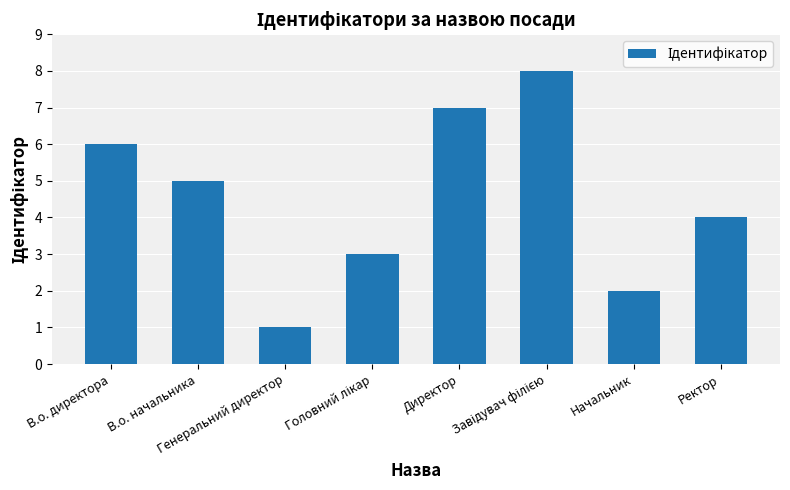

What is the greatest value displayed?

8